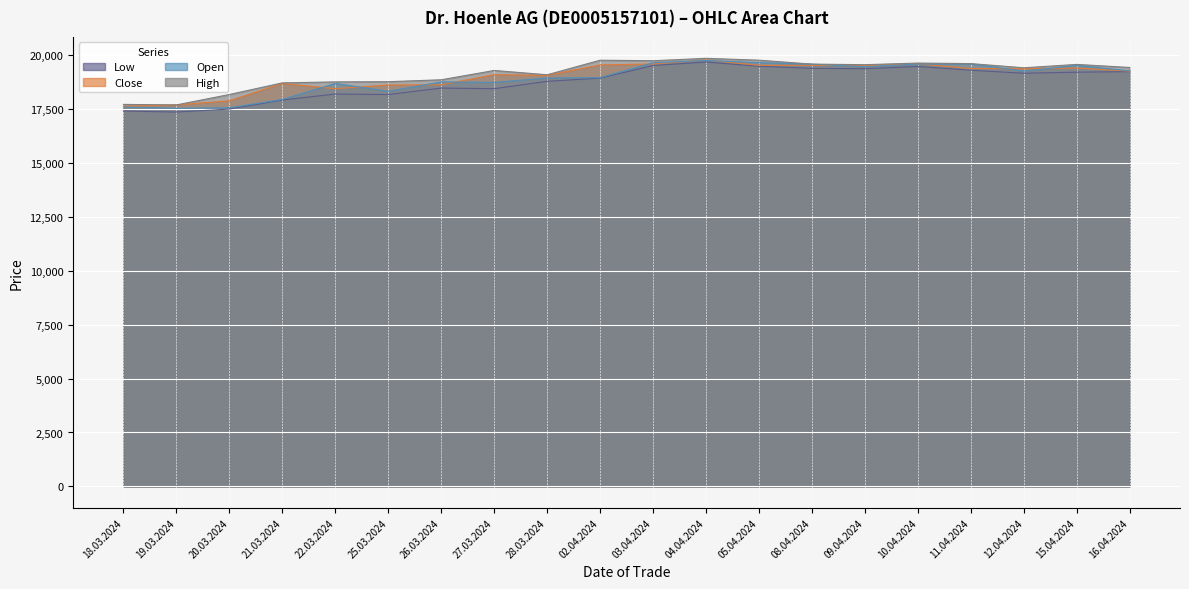

Where is High nearest to the value 18757?

25.03.2024